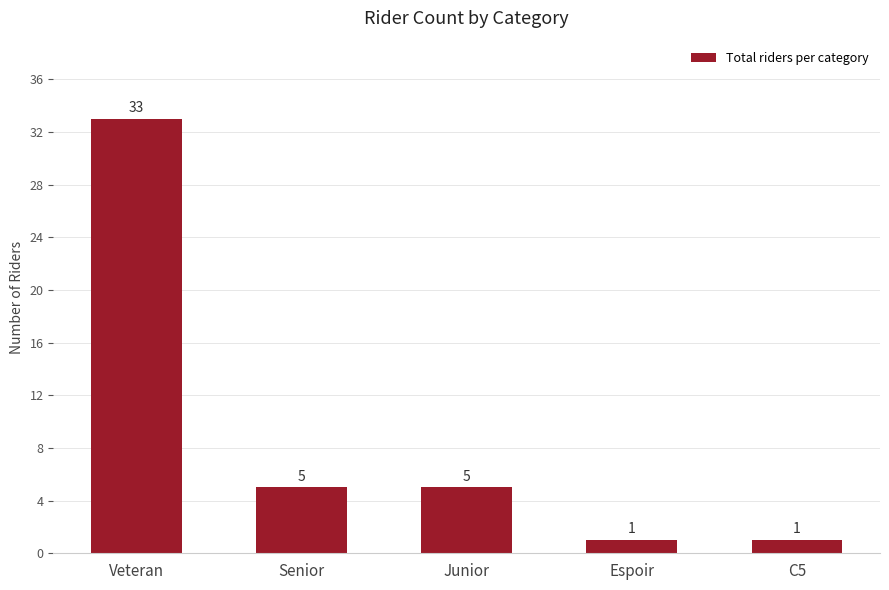

Reading left to right, what are all the values shown in this chart?

Veteran=33	Senior=5	Junior=5	Espoir=1	C5=1